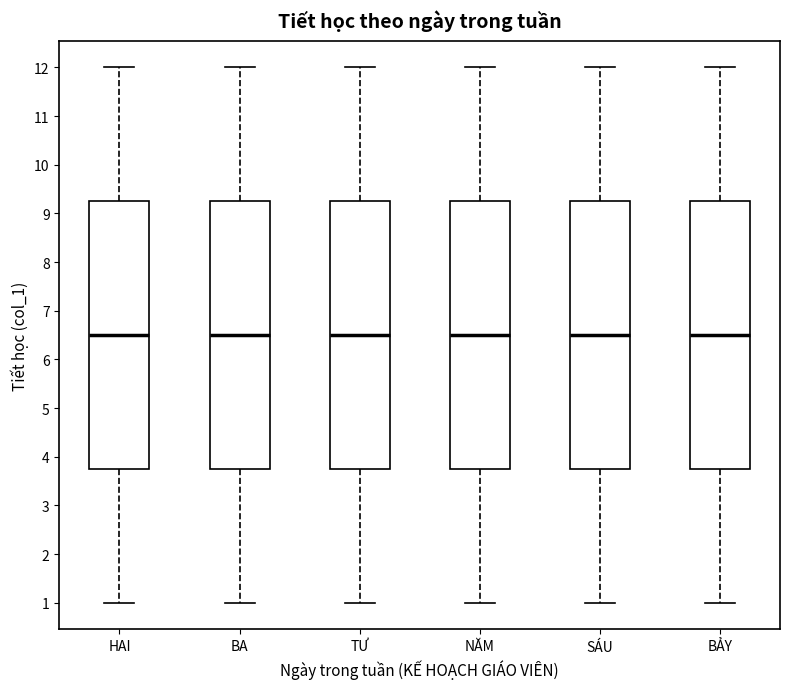

Reading left to right, read every box against the y-axis: the position of its median line, the range the box covers, and the ends of its whiskers. The values are not printed on the chart, so give them approximately, as read against the axis.

HAI: median 6.5, box 3.8 to 9.3, whiskers 1.0 to 12.0
BA: median 6.5, box 3.8 to 9.3, whiskers 1.0 to 12.0
TƯ: median 6.5, box 3.8 to 9.3, whiskers 1.0 to 12.0
NĂM: median 6.5, box 3.8 to 9.3, whiskers 1.0 to 12.0
SÁU: median 6.5, box 3.8 to 9.3, whiskers 1.0 to 12.0
BẢY: median 6.5, box 3.8 to 9.3, whiskers 1.0 to 12.0